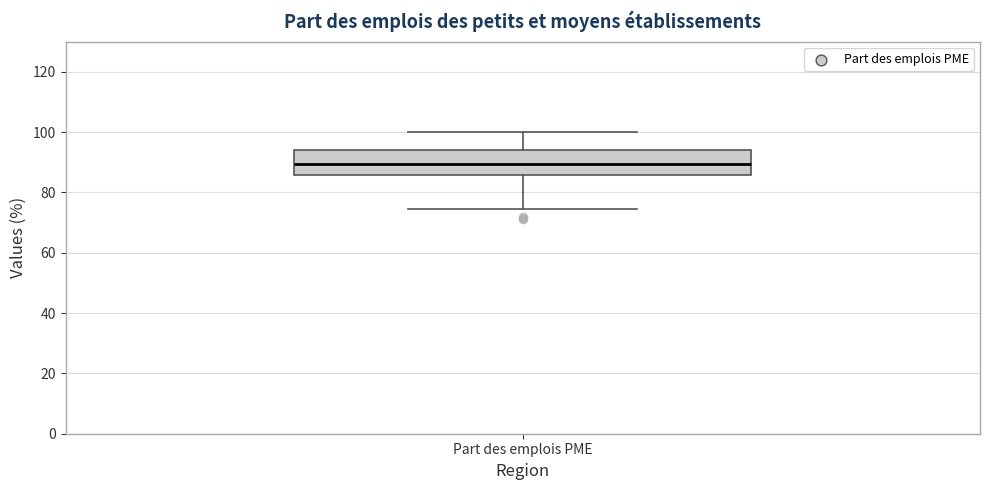

Where does the lower whisker of the box for Part des emplois PME end on the y-axis? The values are not printed on the chart, so give them approximately, as read against the axis.

74